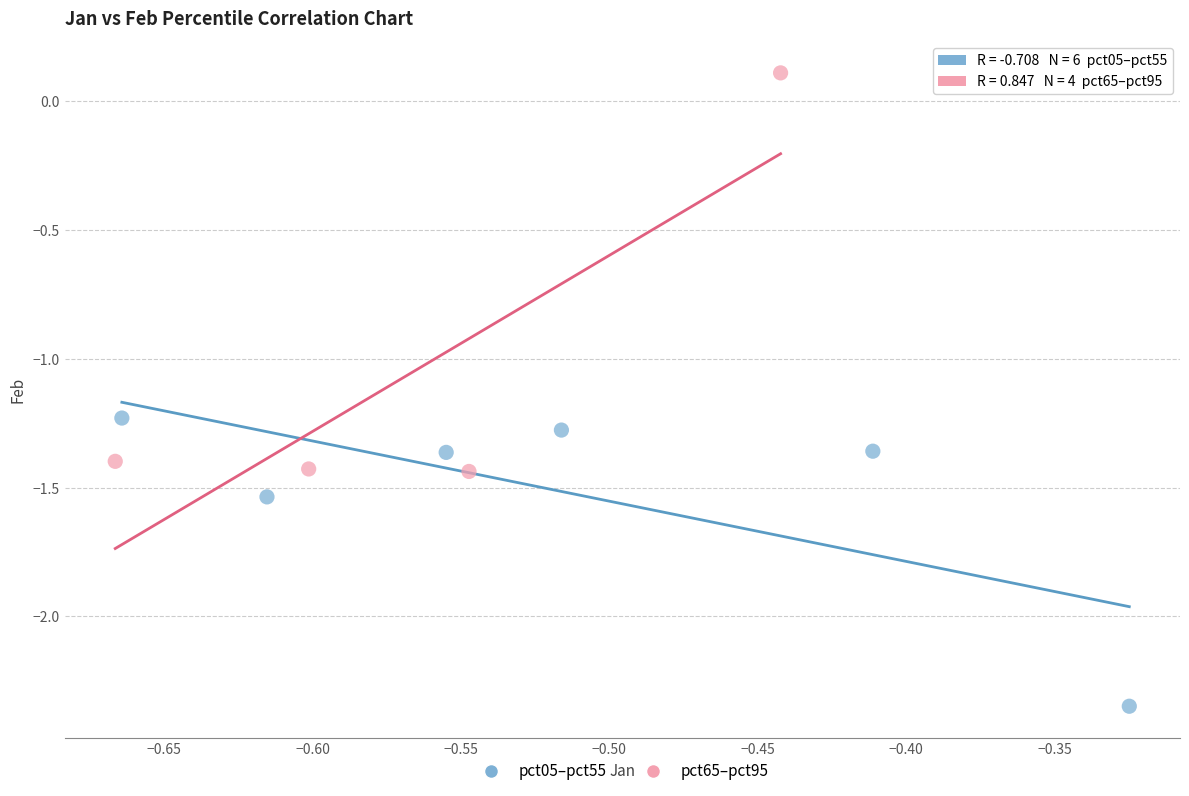

Which series contains the lowest Y value?

pct05–pct55